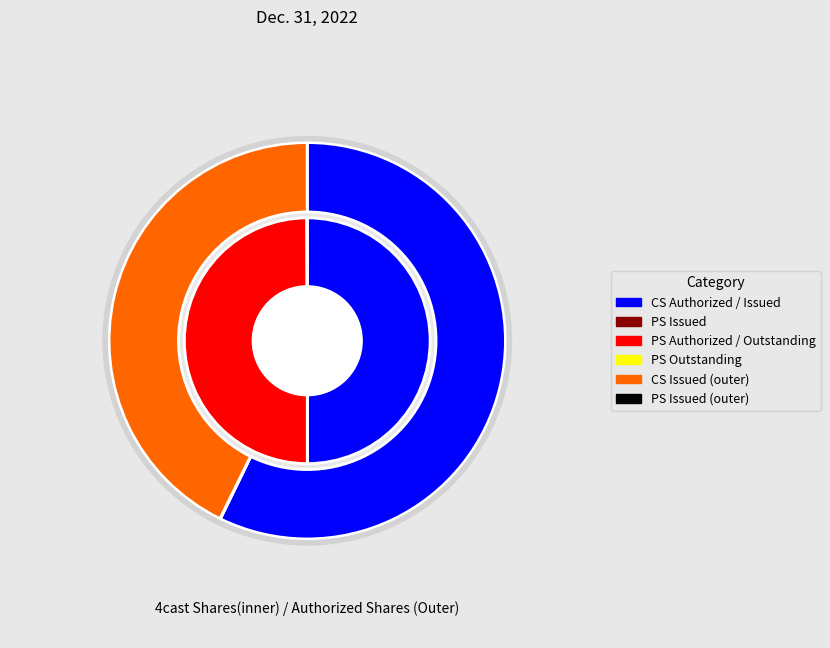

How many slices are in this pie chart?

6